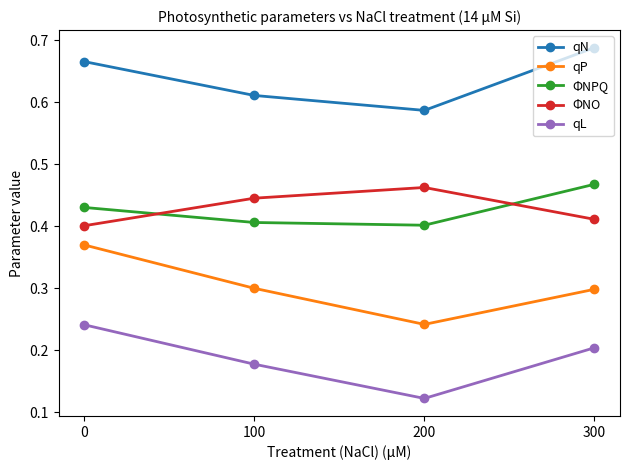

Between 200 and 300, which series saw the biggest shift?

qN